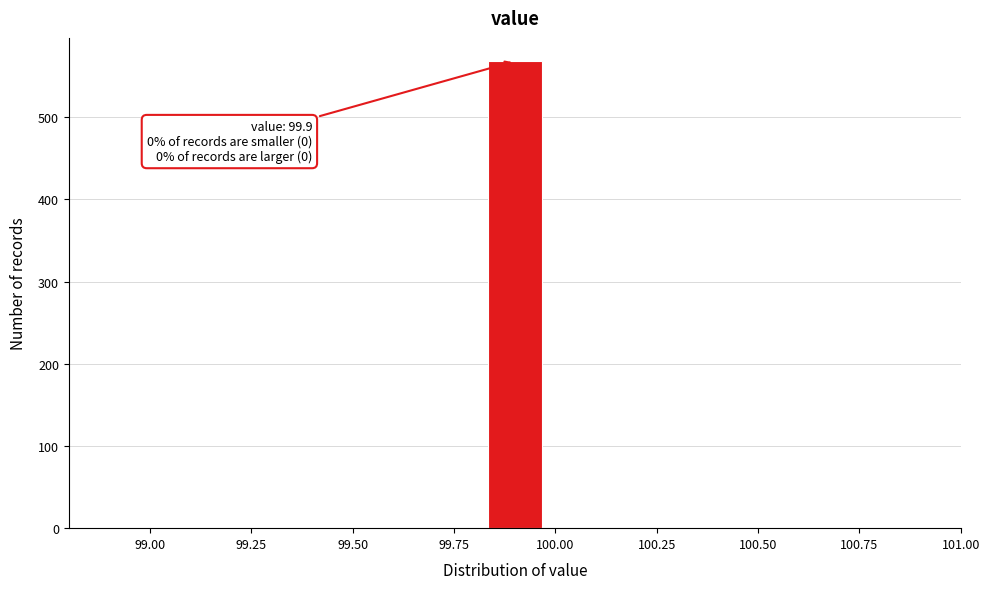

Around what value on the x-axis is the tallest bar? Give the approximate position of its centre, as read against the axis.

99.90